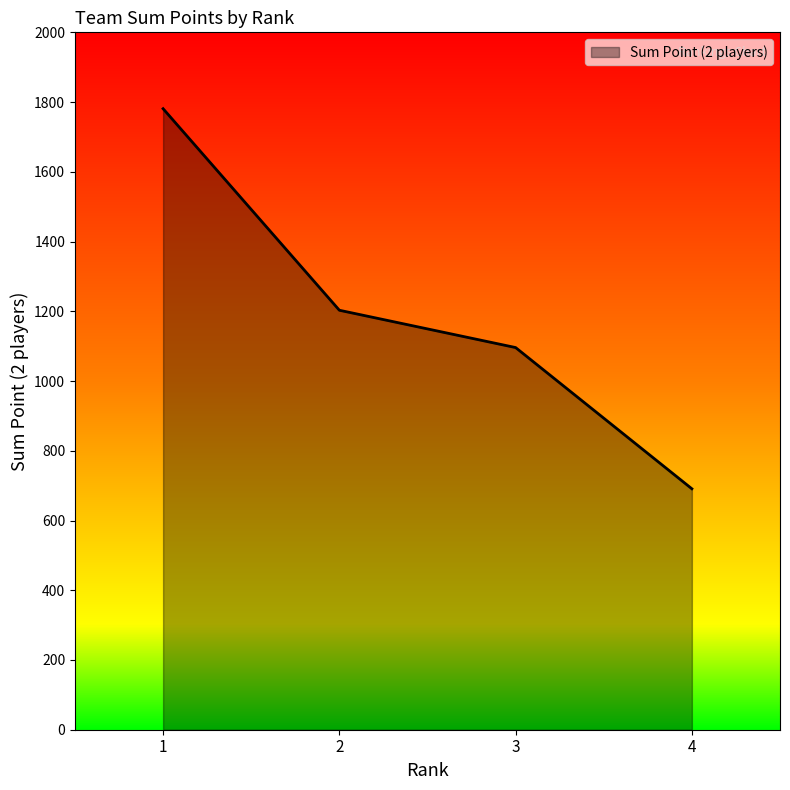

True or false: the data has more than 0 interior local peaks.

False